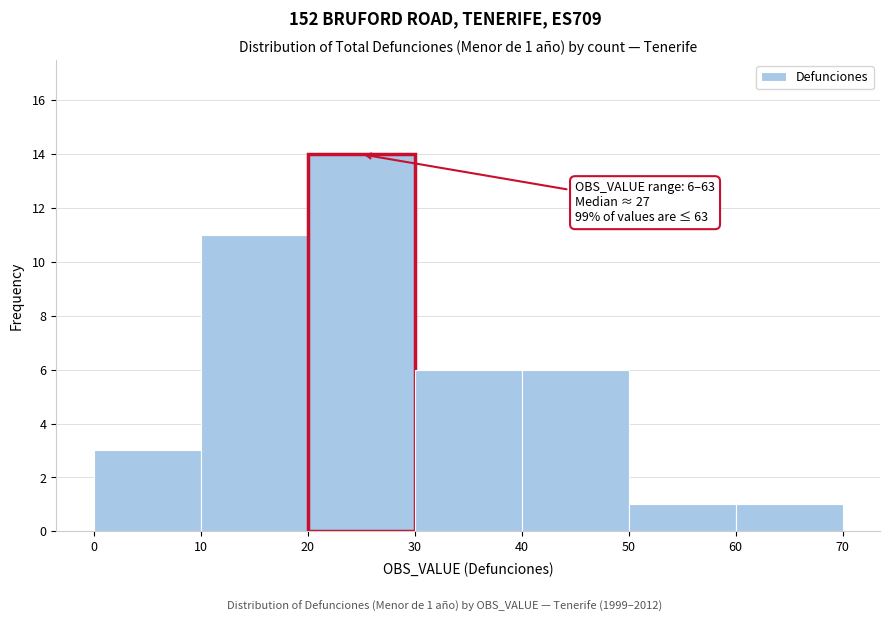

Which range on the x-axis has the tallest bar?

20 to 30